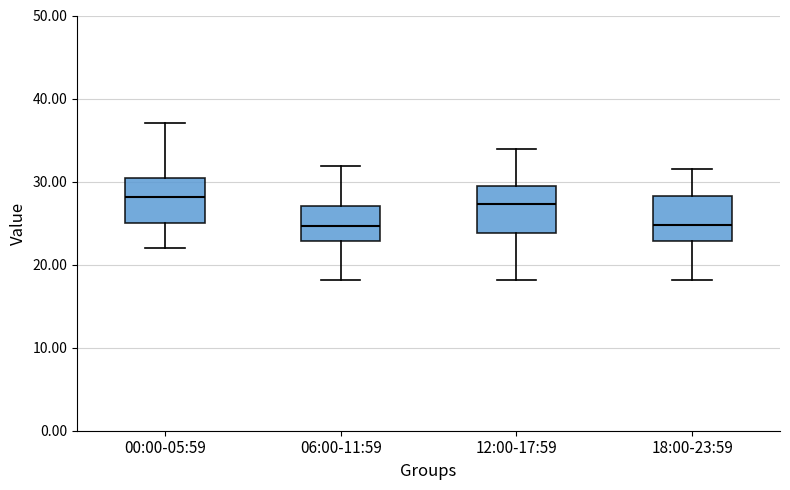

Where does the median line of the box for 18:00-23:59 sit on the y-axis? The values are not printed on the chart, so give them approximately, as read against the axis.

25